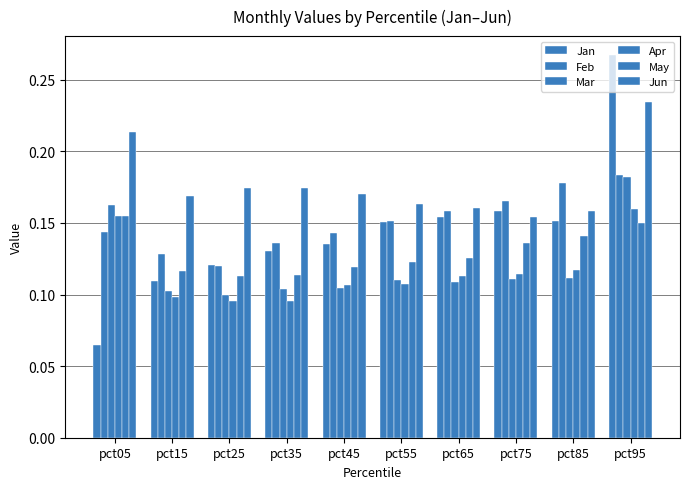

Reading left to right, what are all the values shown in this chart?

Jan: 0.1	0.1	0.1	0.1	0.1	0.2	0.2	0.2	0.2	0.3
Feb: 0.1	0.1	0.1	0.1	0.1	0.2	0.2	0.2	0.2	0.2
Mar: 0.2	0.1	0.1	0.1	0.1	0.1	0.1	0.1	0.1	0.2
Apr: 0.2	0.1	0.1	0.1	0.1	0.1	0.1	0.1	0.1	0.2
May: 0.2	0.1	0.1	0.1	0.1	0.1	0.1	0.1	0.1	0.2
Jun: 0.2	0.2	0.2	0.2	0.2	0.2	0.2	0.2	0.2	0.2